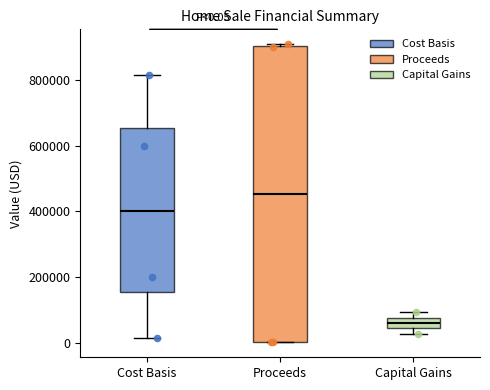

Comparing the boxes themselves (not the whiskers), which one is the tallest?

Proceeds